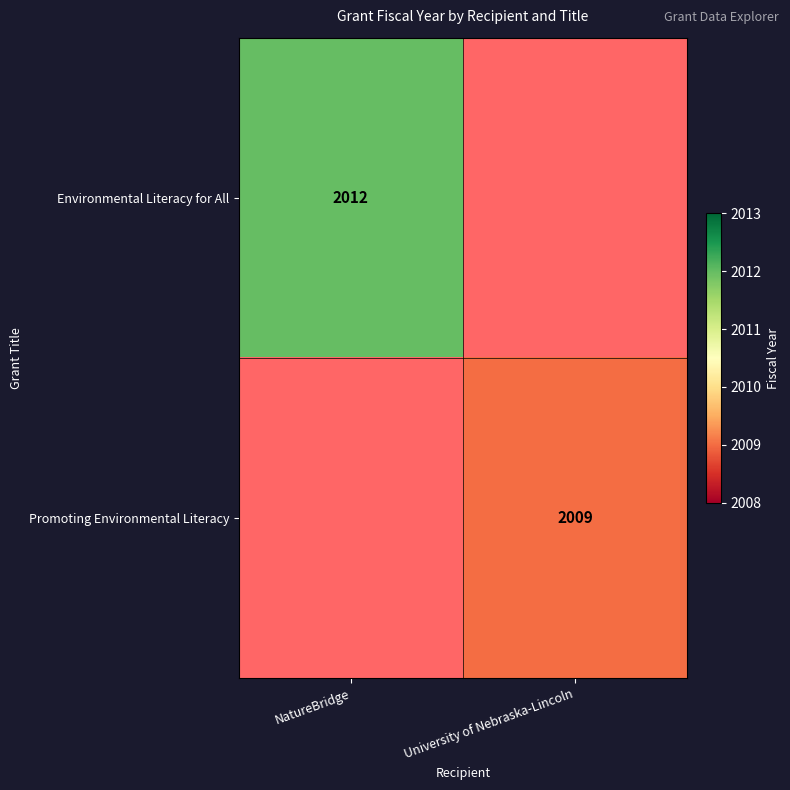

The Environmental Literacy for All series shows 455 at NatureBridge. True or false?

False